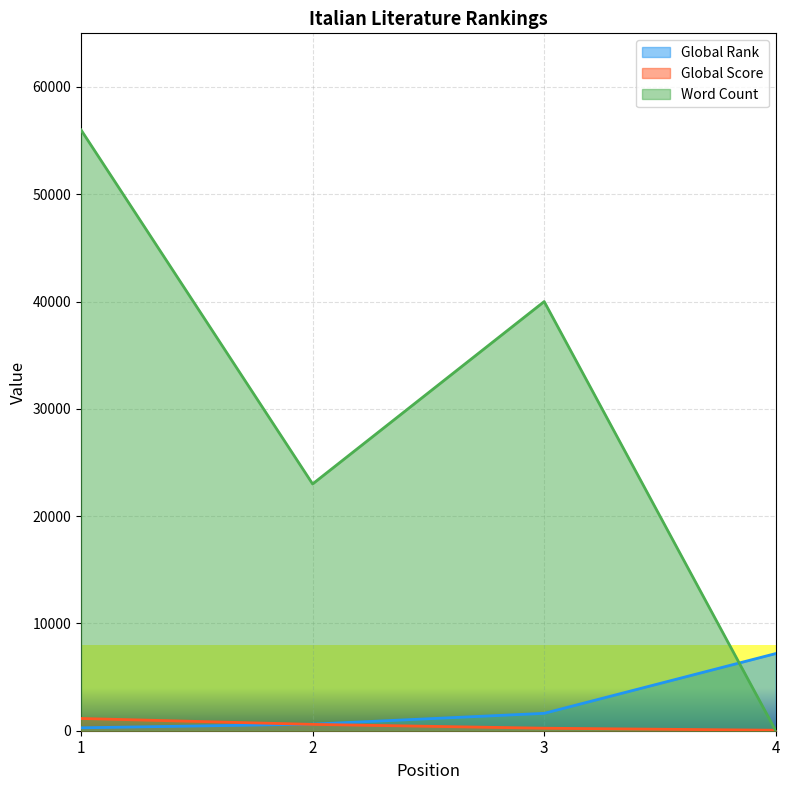

What is the highest value of the Global Score series?

1141